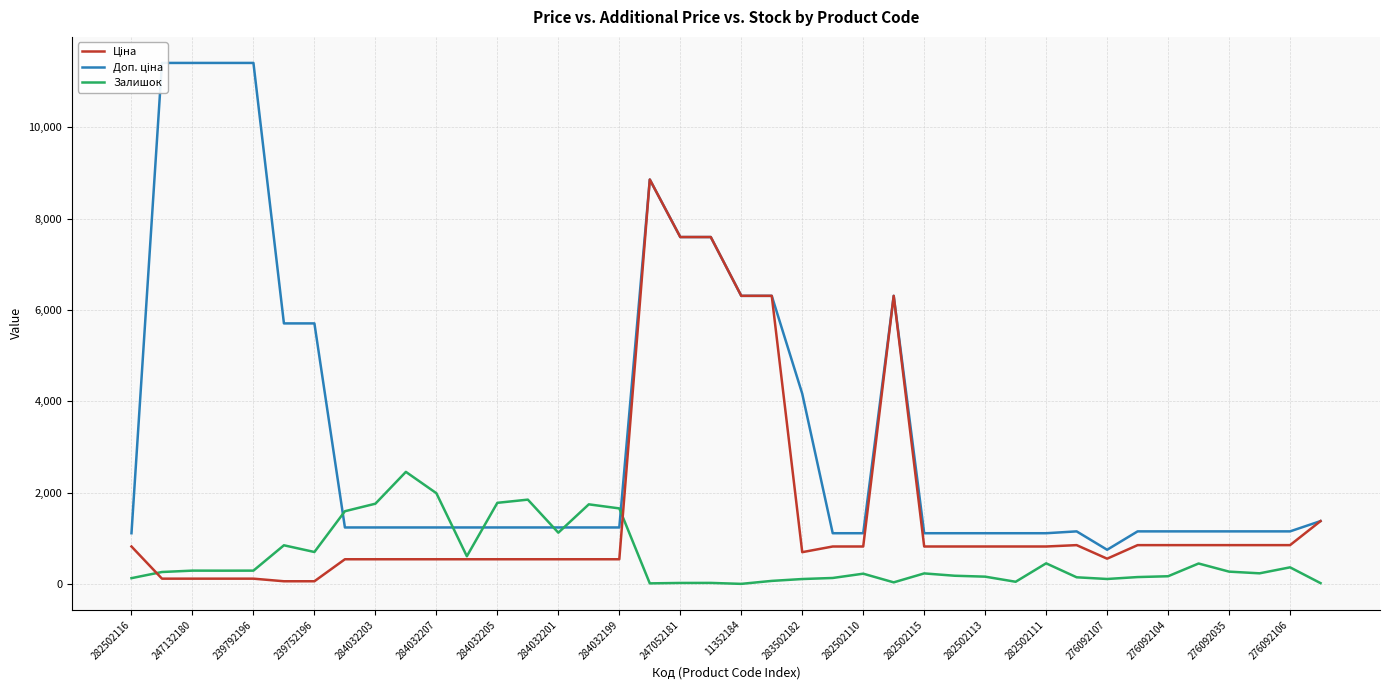

Reading right to left, list all the values displayed in this chart.

Ціна: 1375.4	848.4	848.4	848.4	848.4	848.4	848.4	551.5	848.4	818.5	818.5	818.5	818.5	818.5	6308.8	818.5	818.5	694.3	6308.8	6308.8	7596.5	7596.5	8856.7	539.0	539.0	539.0	539.0	539.0	539.0	539.0	539.0	539.0	539.0	57.0	57.0	114.1	114.1	114.1	114.1	818.5
Доп. ціна: 1375.0	1149.7	1149.7	1149.7	1149.7	1149.7	1149.7	747.0	1149.7	1109.2	1109.2	1109.2	1109.2	1109.2	6308.8	1109.2	1109.2	4165.6	6308.8	6308.8	7596.5	7596.5	8856.7	1235.4	1235.4	1235.4	1235.4	1235.4	1235.4	1235.4	1235.4	1235.4	1235.4	5705.0	5705.0	11410.0	11410.0	11410.0	11410.0	1109.2
Залишок: 16.0	362.0	231.0	268.0	446.0	167.0	149.0	107.0	144.0	450.0	46.0	158.0	178.0	229.0	33.0	223.0	129.0	106.0	65.0	0.0	21.0	20.0	11.0	1653.0	1742.0	1121.0	1845.0	1775.0	605.0	1986.0	2453.0	1756.0	1591.0	698.0	845.0	290.0	289.0	290.0	260.0	125.0